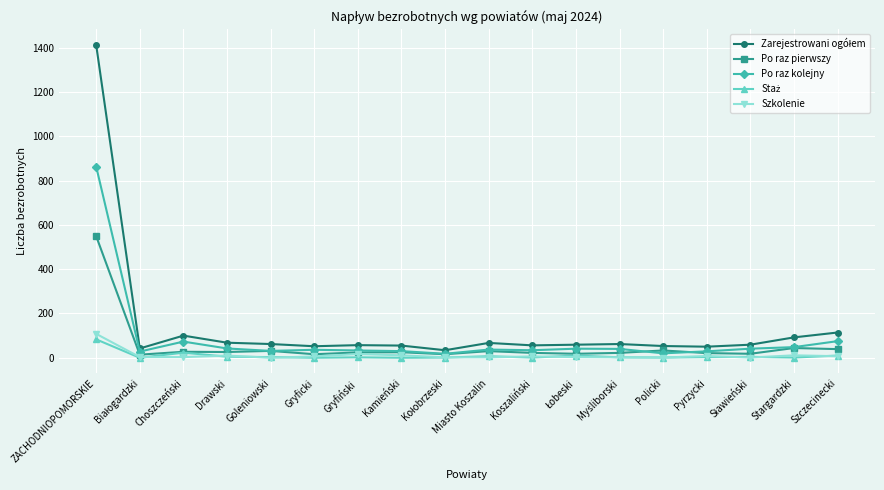

Count the number of categories in the chart.

18